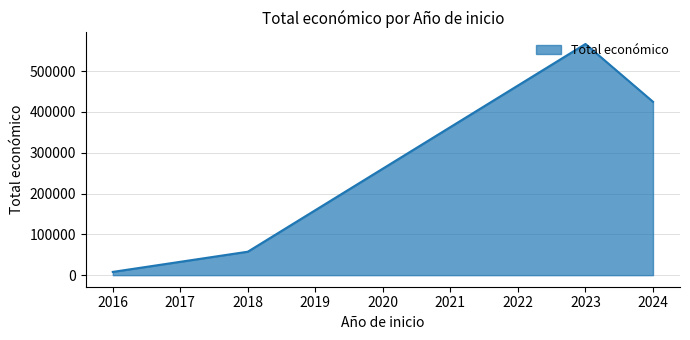

List the labels in order of value, smallest first.

2016, 2018, 2024, 2023